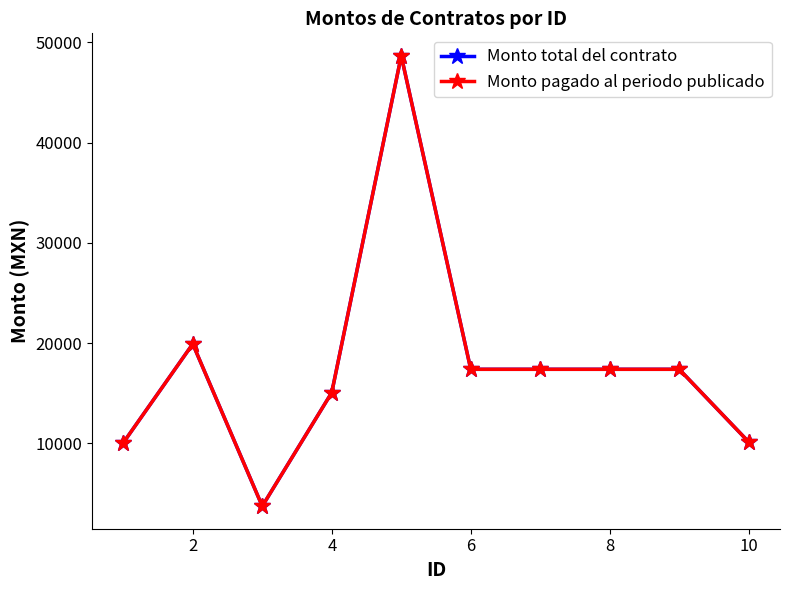

Does the chart have visible grid lines?

No